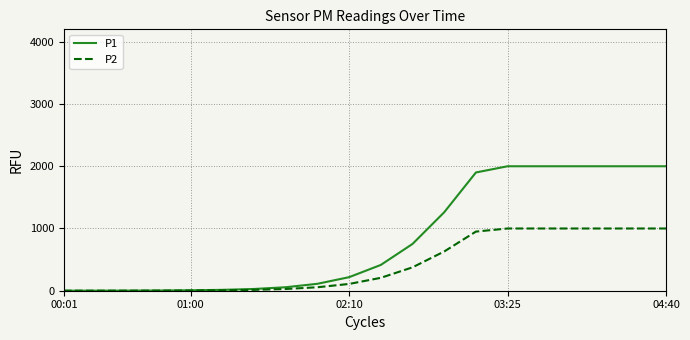

Rank the series by their maximum value, from highest to lowest.

P1, P2